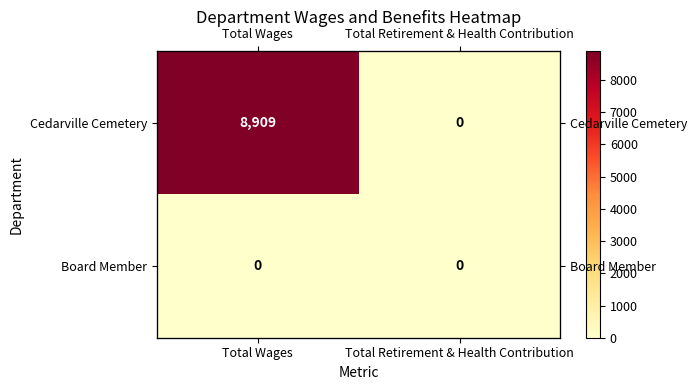

Which series has the largest total across all categories?

Cedarville Cemetery